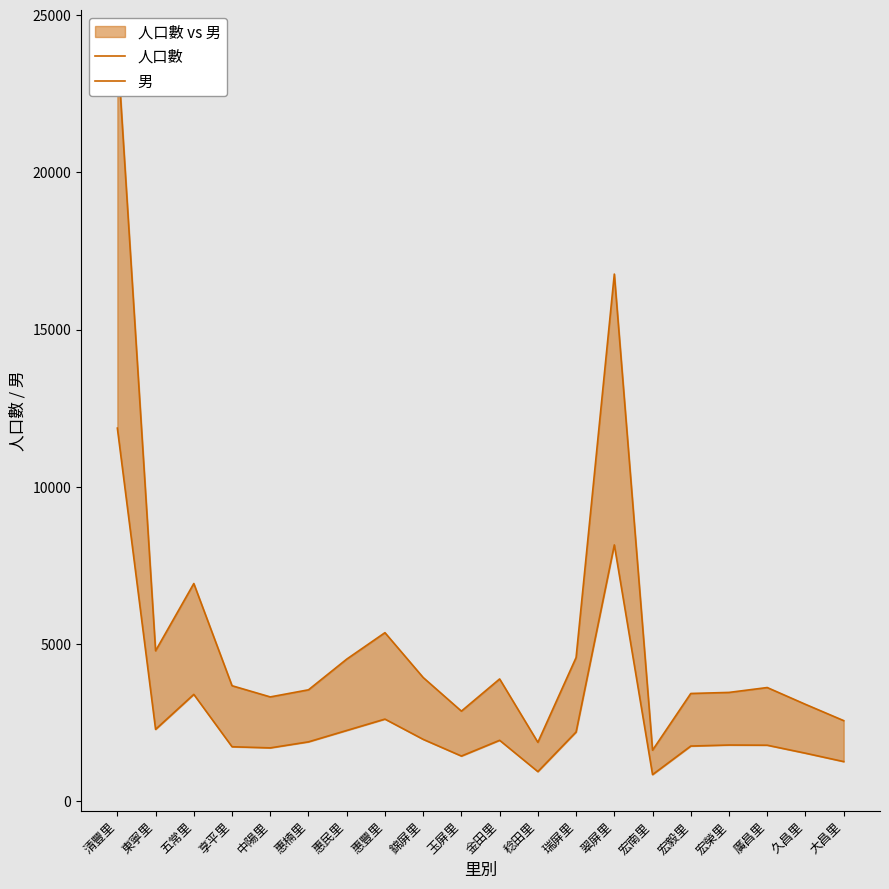

Is it true that 男 equals 960 at 享平里?

False